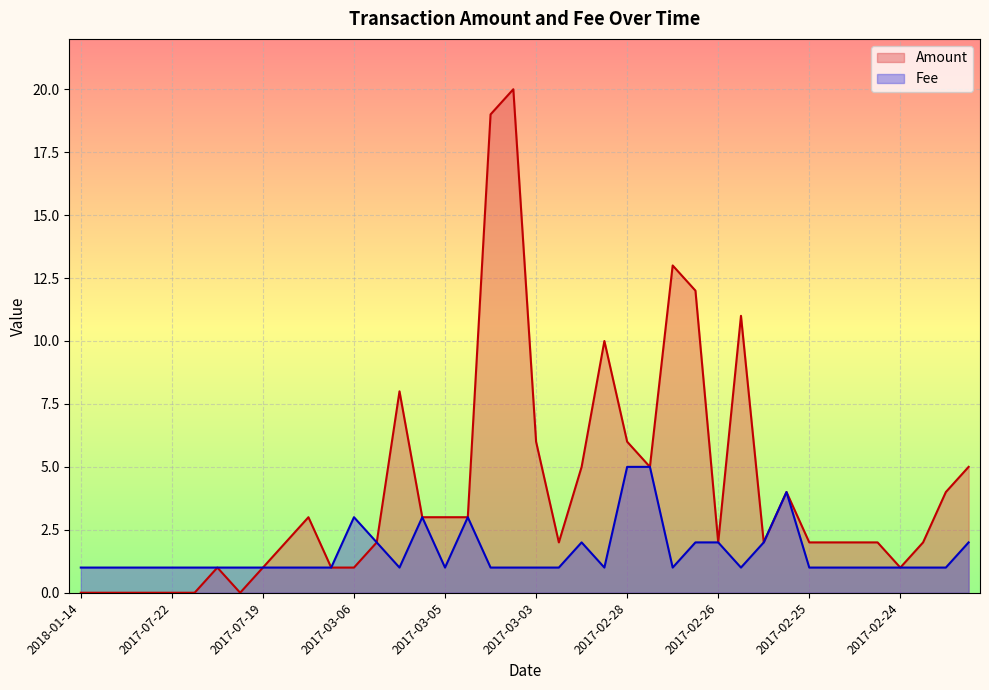

List the series in order of their peak value, highest first.

Amount, Fee